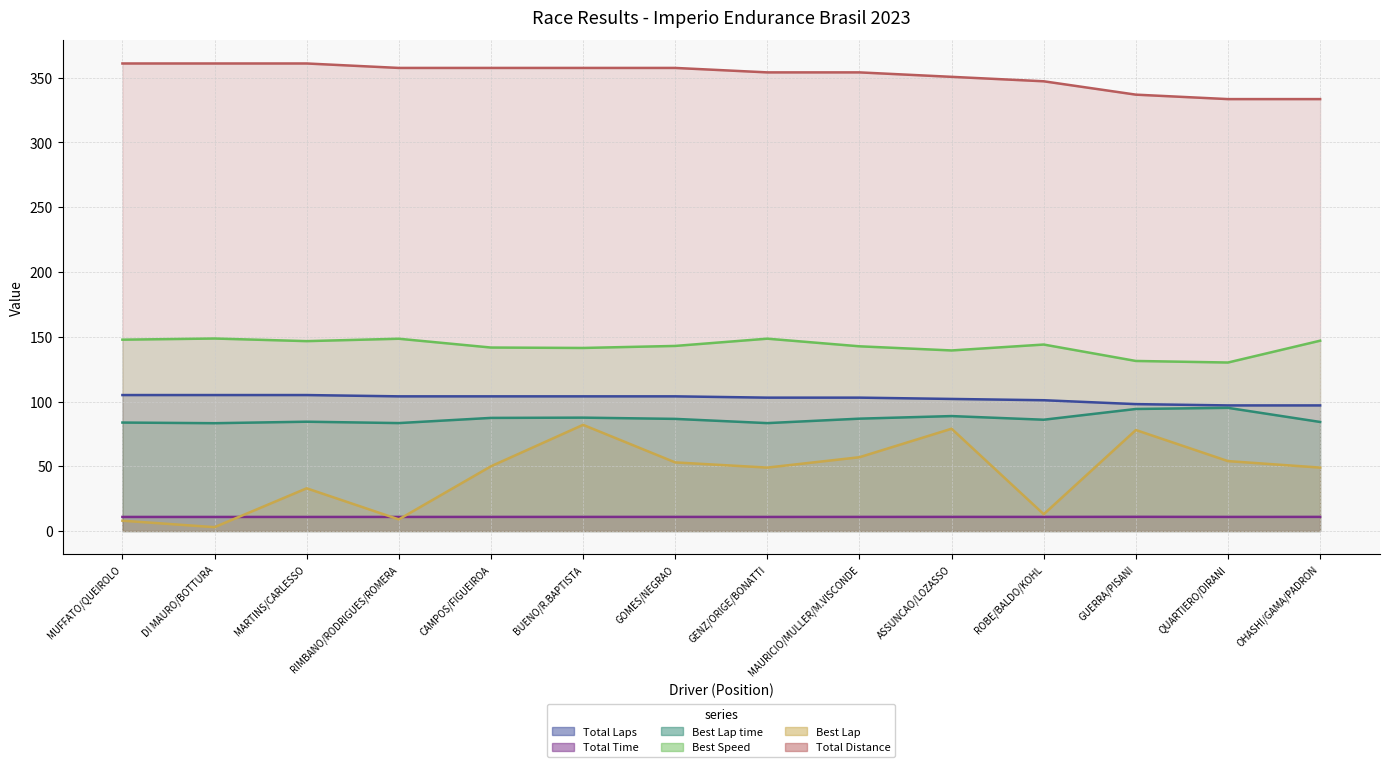

What is the difference between the maximum and minimum values in the Best Speed series?

18.5